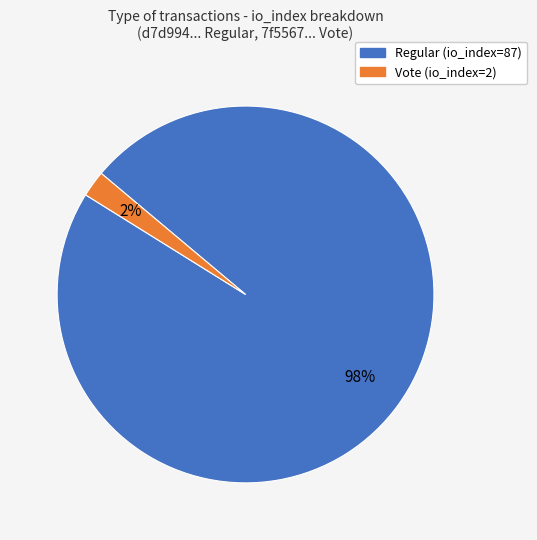

The Regular slice represents 98% of the pie. True or false?

True